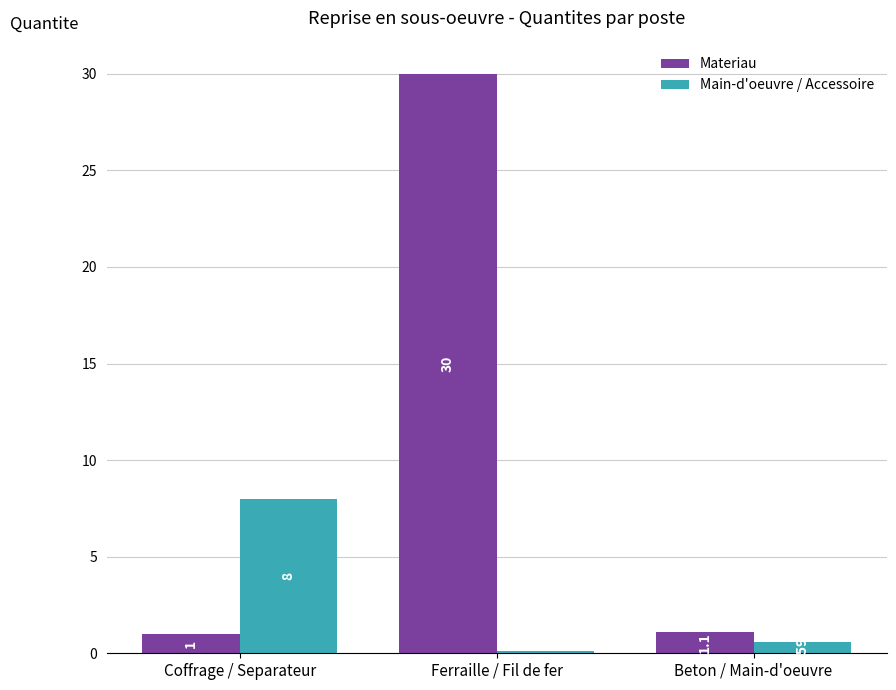

Which series has the largest total across all categories?

Materiau